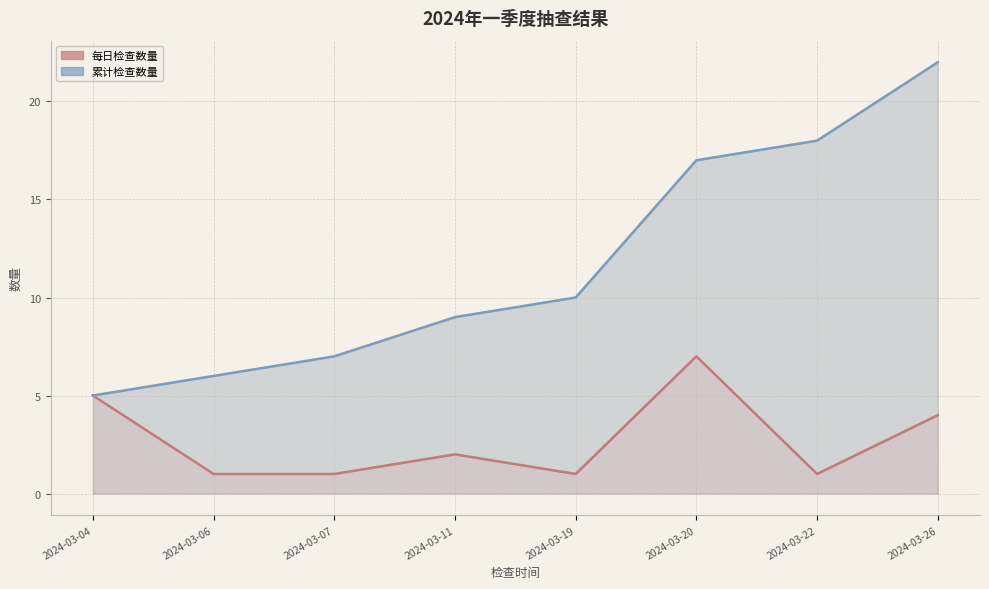

True or false: 每日检查数量 and 累计检查数量 cross at least once.

False